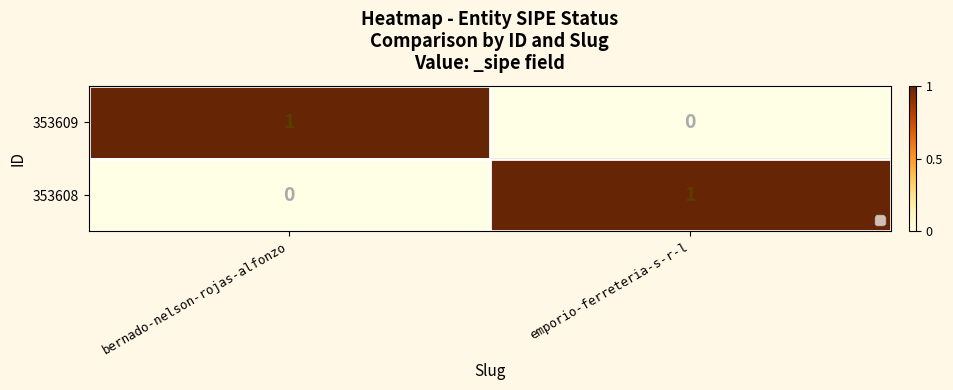

The value of 353609 at emporio-ferreteria-s-r-l is 0. True or false?

True